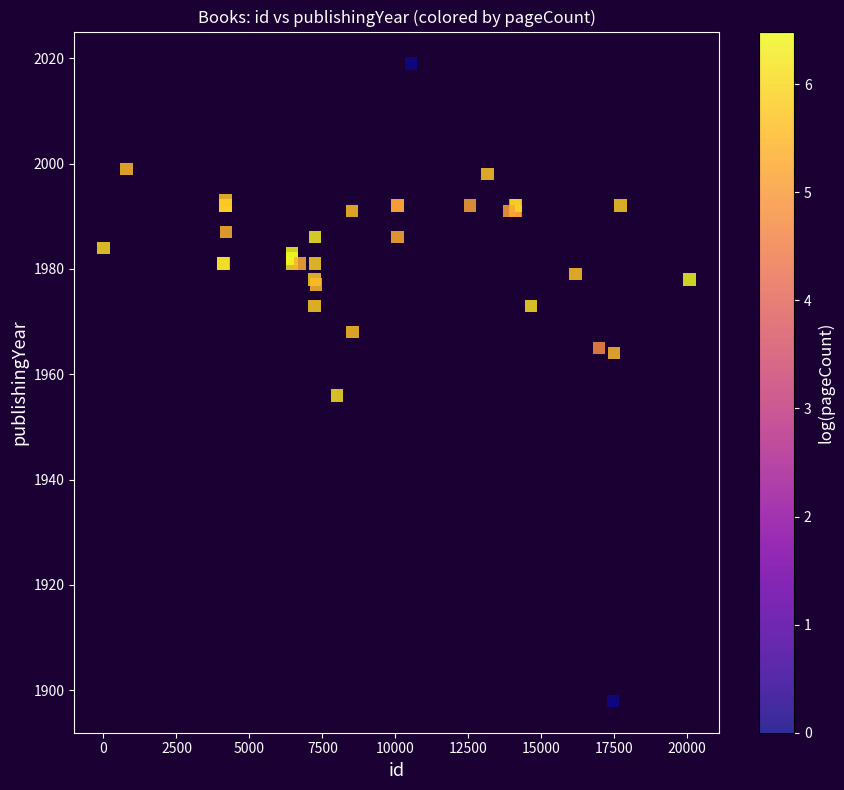

What Y value in the scatter plot is closest to 1958?

1956